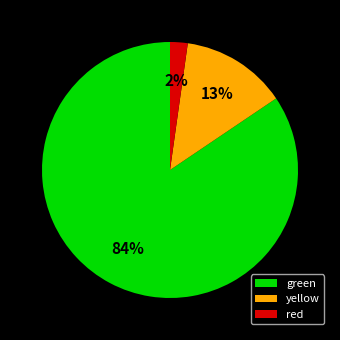

To the nearest percent, what portion does yellow represent?

13%